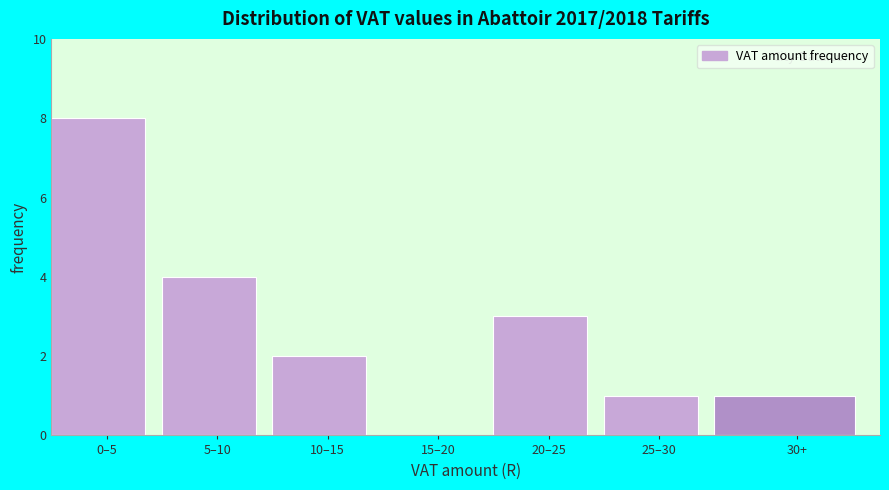

Reading left to right, extract all data points from this chart.

0–5=8	5–10=4	10–15=2	15–20=0	20–25=3	25–30=1	30+=1